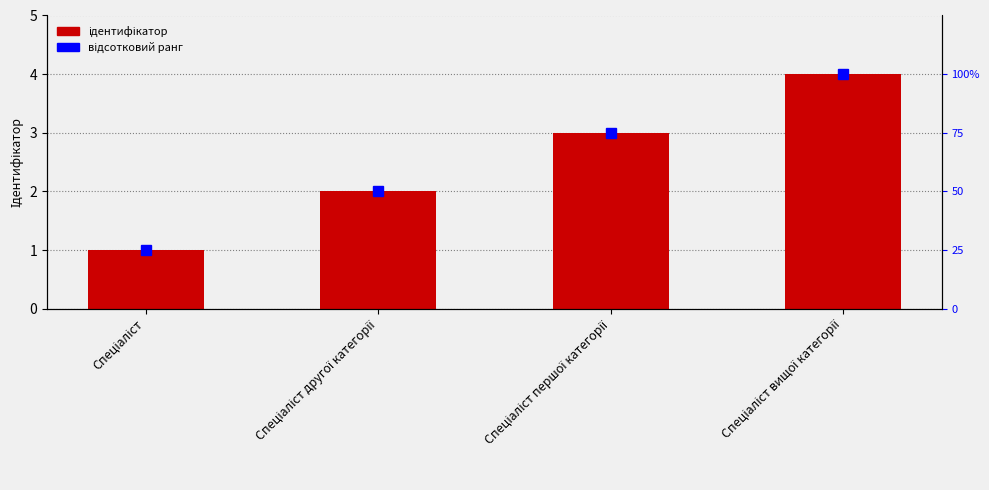

Is the value of відсотковий ранг at Спеціаліст першої категорії greater than the value of Ідентифікатор at Спеціаліст?

Yes